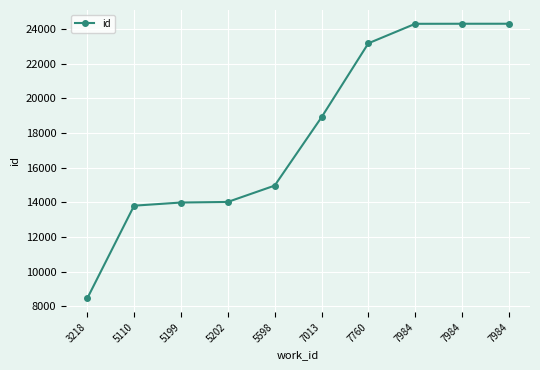

The chart shows a value of 23173 at 7760. True or false?

True